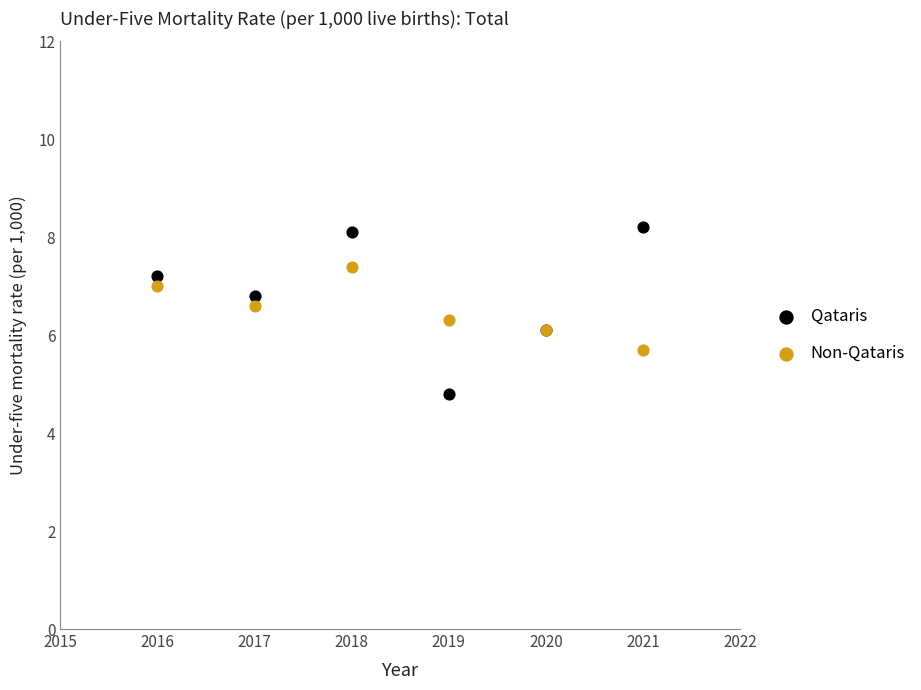

Which series has the widest spread of Y values?

Qataris